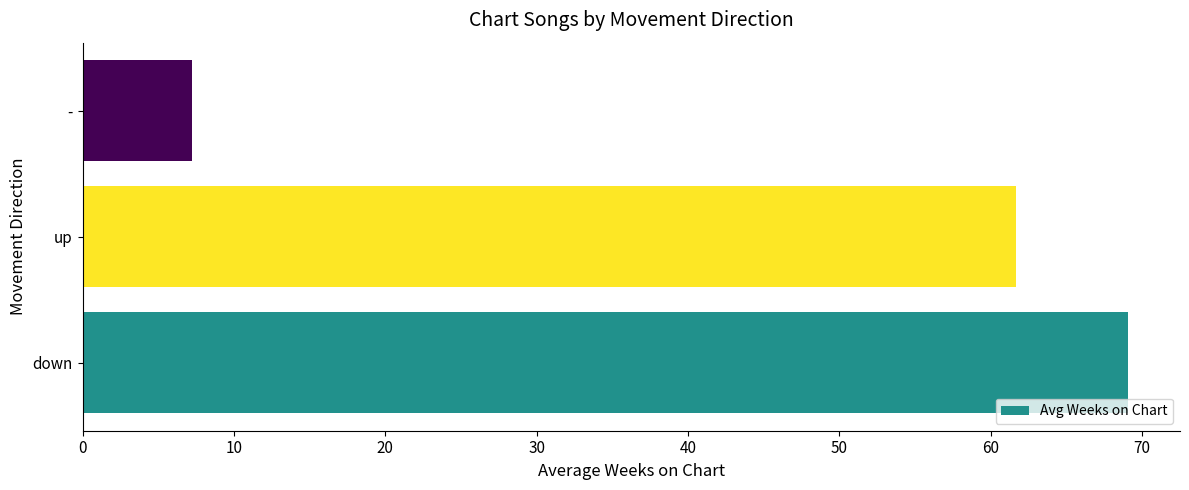

How many bars are there in total?

3